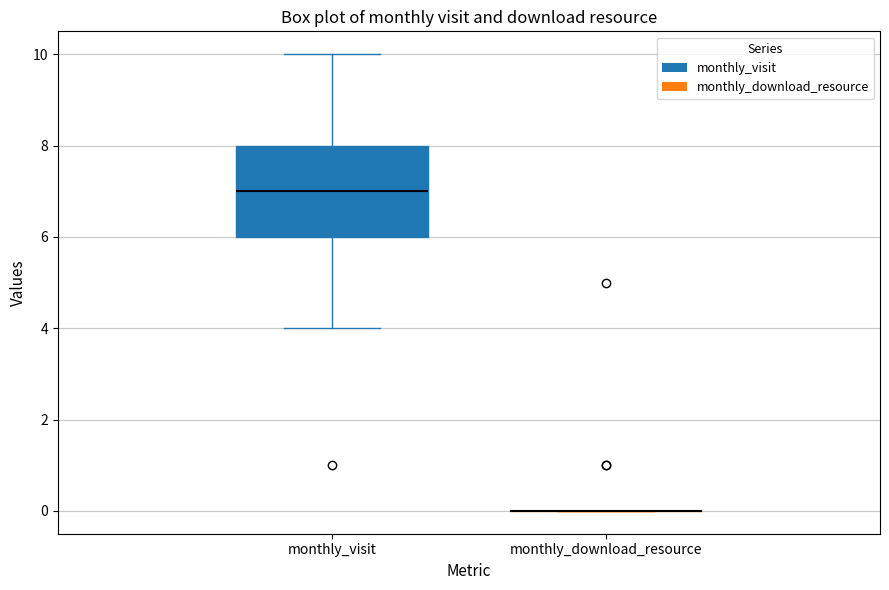

Reading left to right, read every box against the y-axis: the position of its median line, the range the box covers, and the ends of its whiskers. The values are not printed on the chart, so give them approximately, as read against the axis.

monthly_visit: median 7, box 6 to 8, whiskers 4 to 10
monthly_download_resource: box collapsed to a line at 0, whiskers 0 to 0